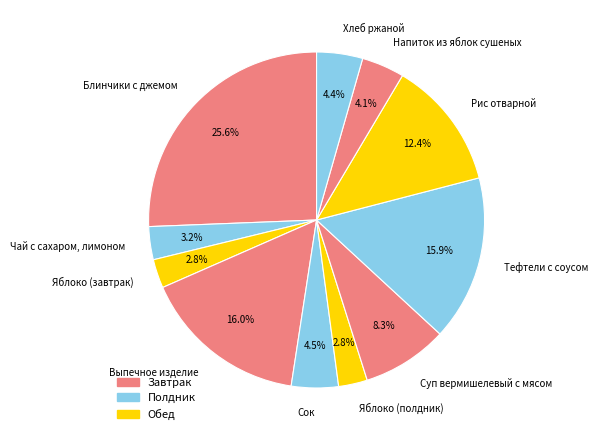

Between Блинчики с джемом and Яблоко (полдник), which is larger?

Блинчики с джемом